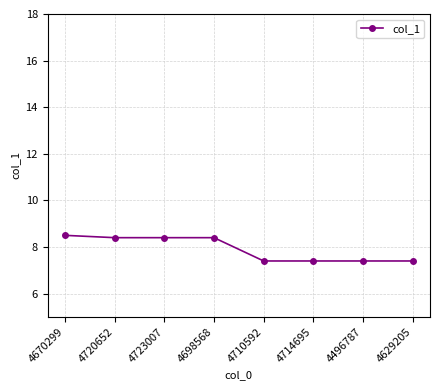

What is the minimum value shown in the chart?

7.4